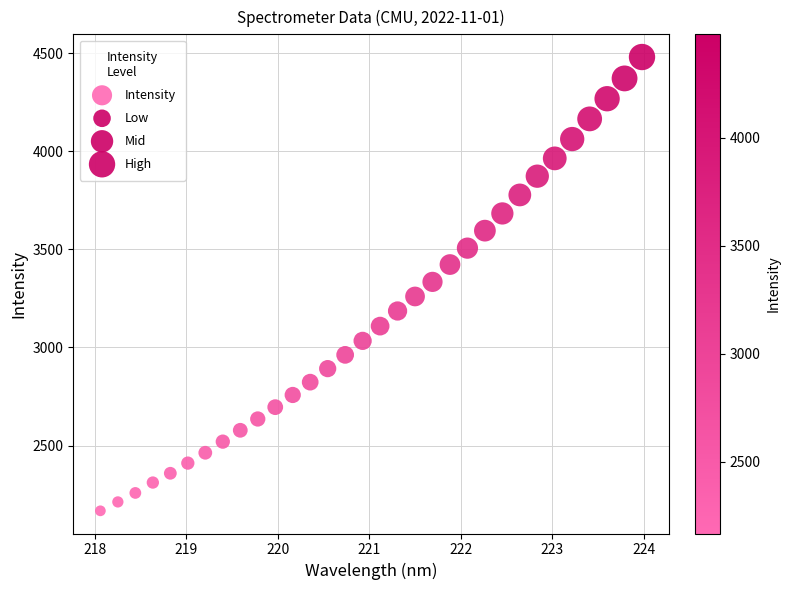

What is the range of X values (max minus min)?

5.9